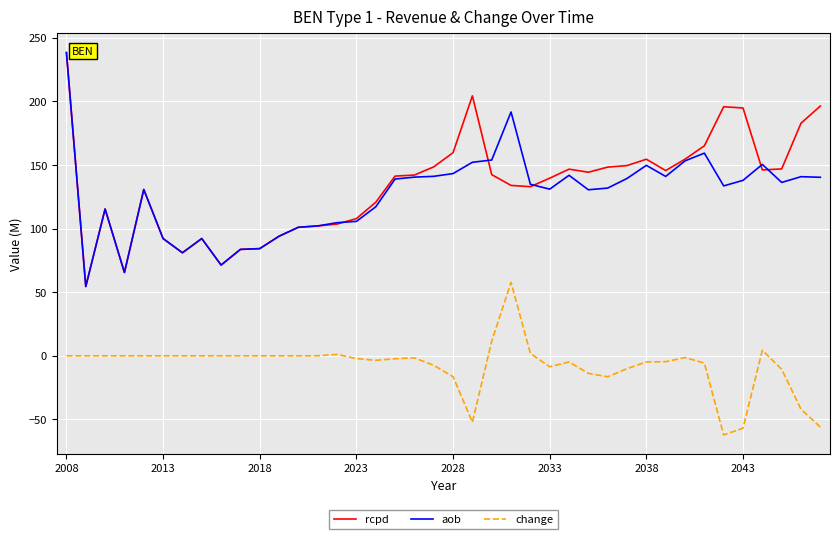

True or false: aob and change intersect in this chart.

False